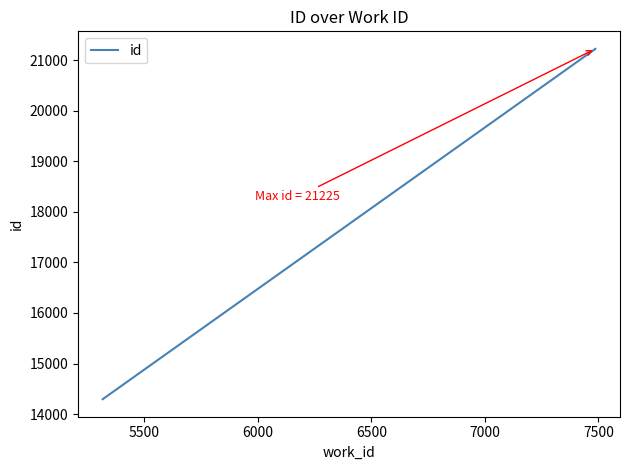

What is the difference between the maximum and minimum values?

6931